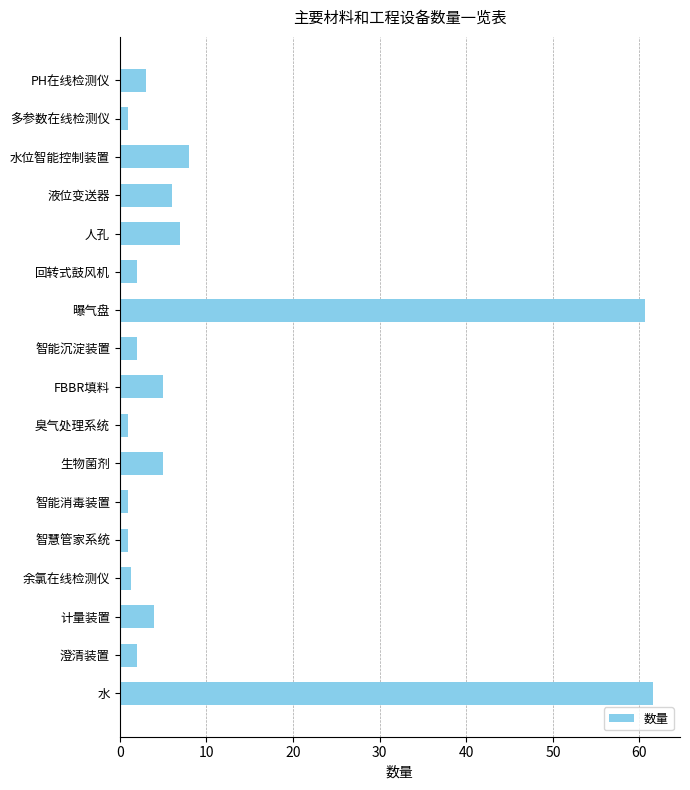

The chart shows a value of 2.0 at FBBR填料. True or false?

False